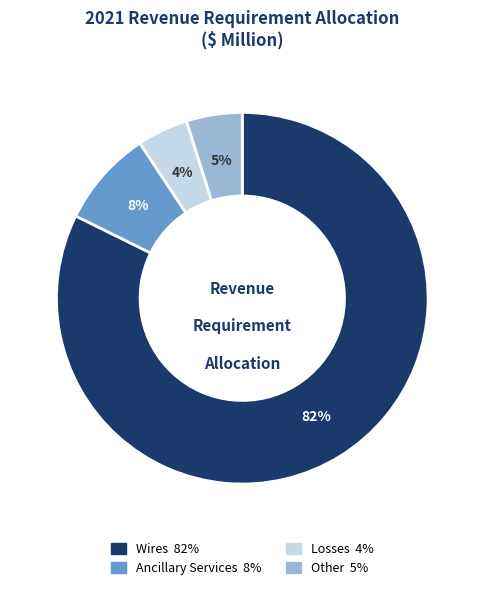

Is there a majority slice in this chart?

Yes